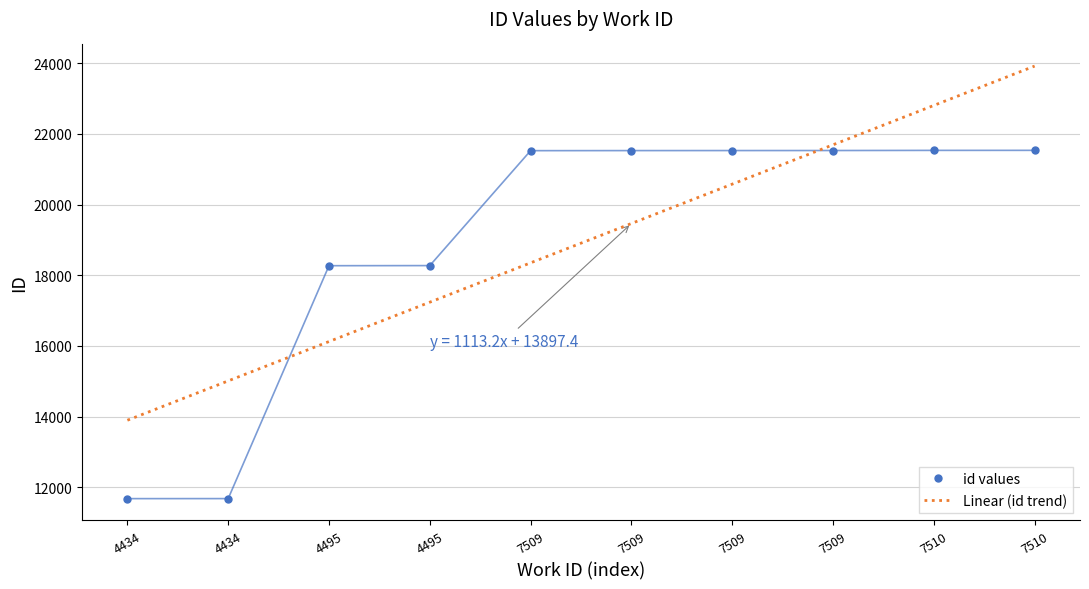

Is it true that the value at 7509 is 21526?

True